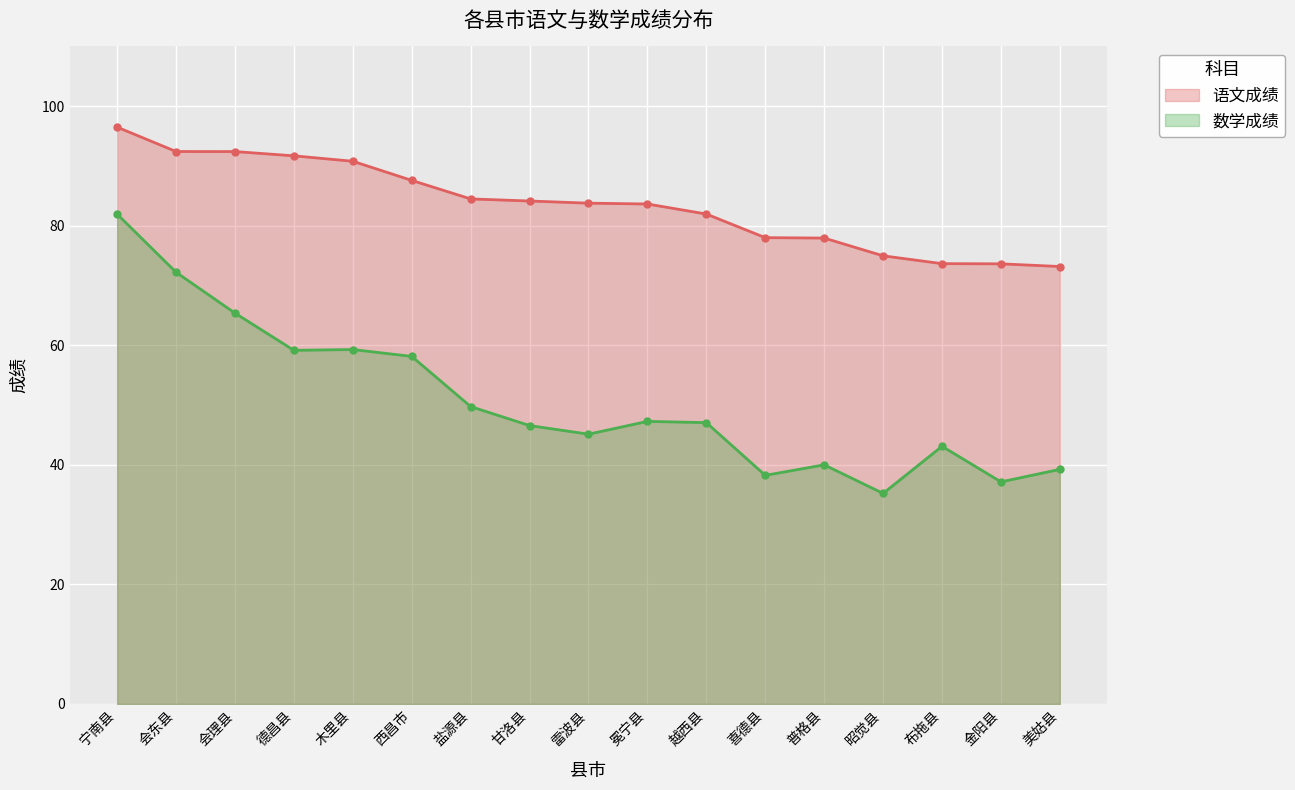

How many interior local valleys does the 数学成绩 series have?

5